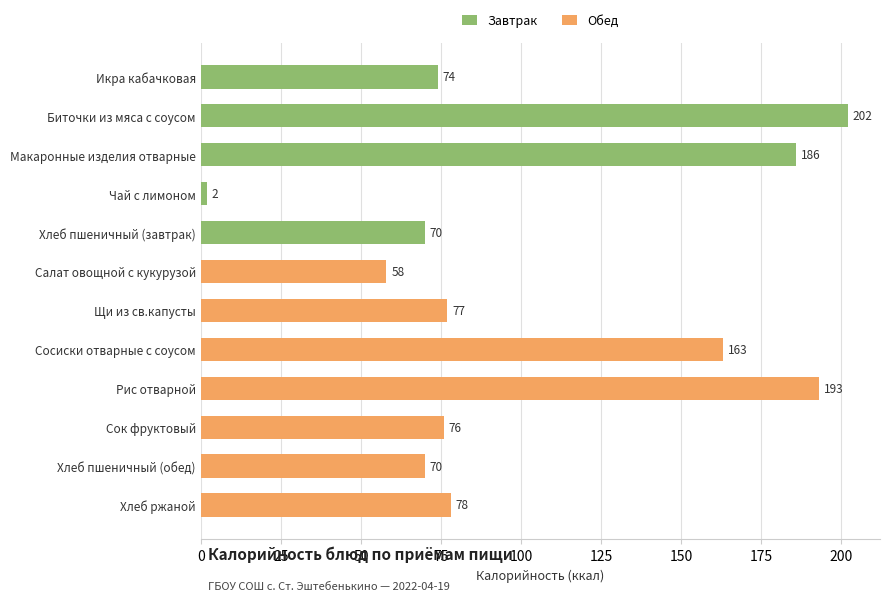

Reading right to left, what are all the values shown in this chart?

Хлеб ржаной=78	Хлеб пшеничный (обед)=70	Сок фруктовый=76	Рис отварной=193	Сосиски отварные с соусом=163	Щи из св.капусты=77	Салат овощной с кукурузой=58	Хлеб пшеничный (завтрак)=70	Чай с лимоном=2	Макаронные изделия отварные=186	Биточки из мяса с соусом=202	Икра кабачковая=74